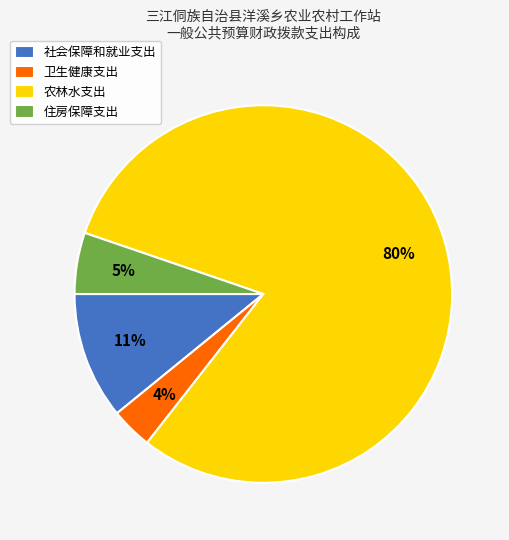

Combined, do 住房保障支出 and 农林水支出 account for over 50%?

Yes